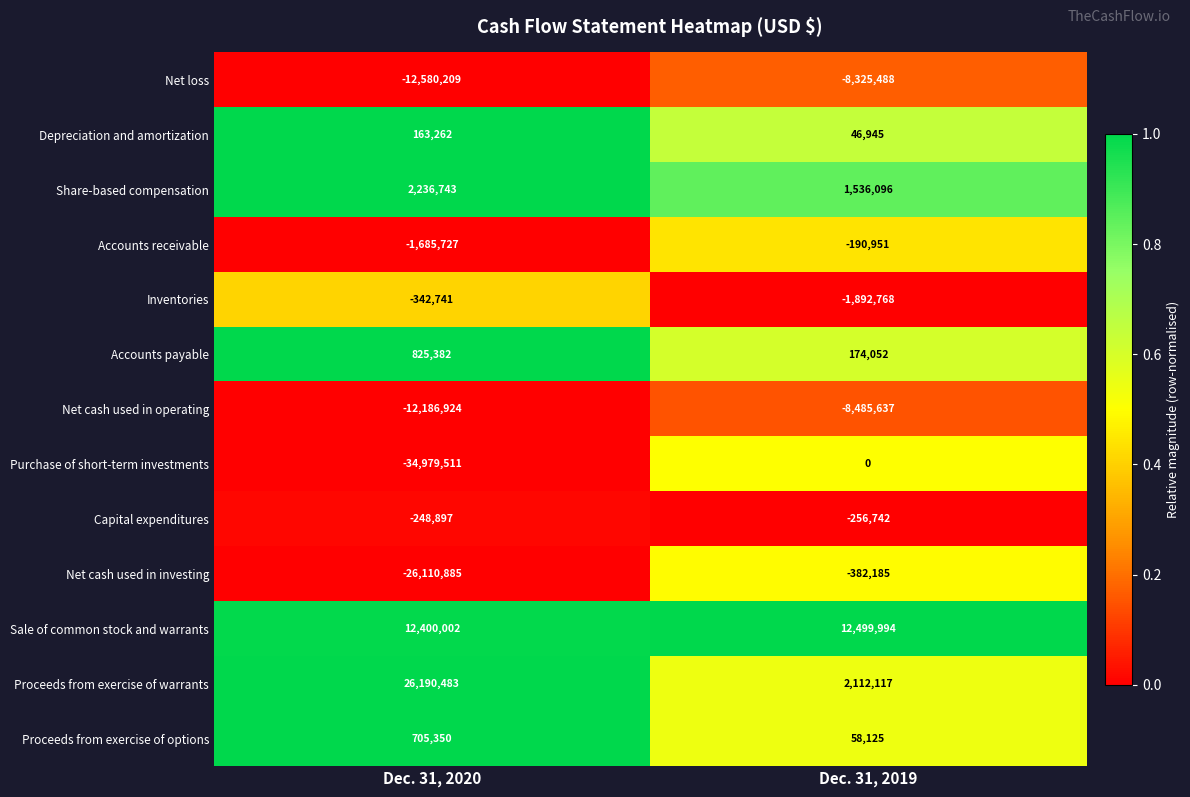

What is the sum of all Net cash used in investing values?

-26493070